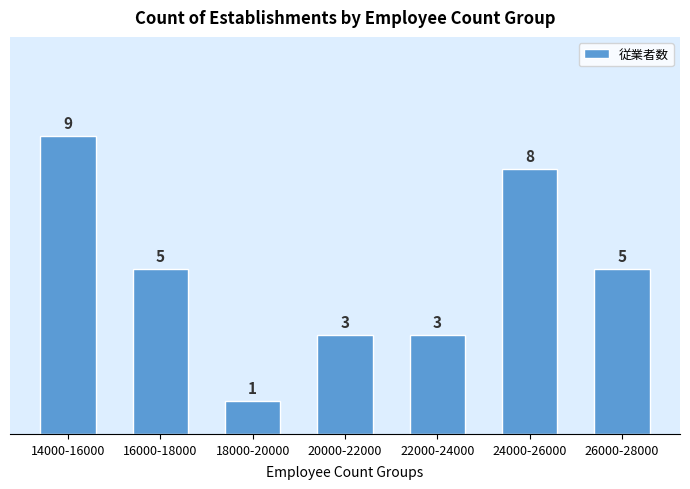

Reading left to right, what are all the values shown in this chart?

9	5	1	3	3	8	5